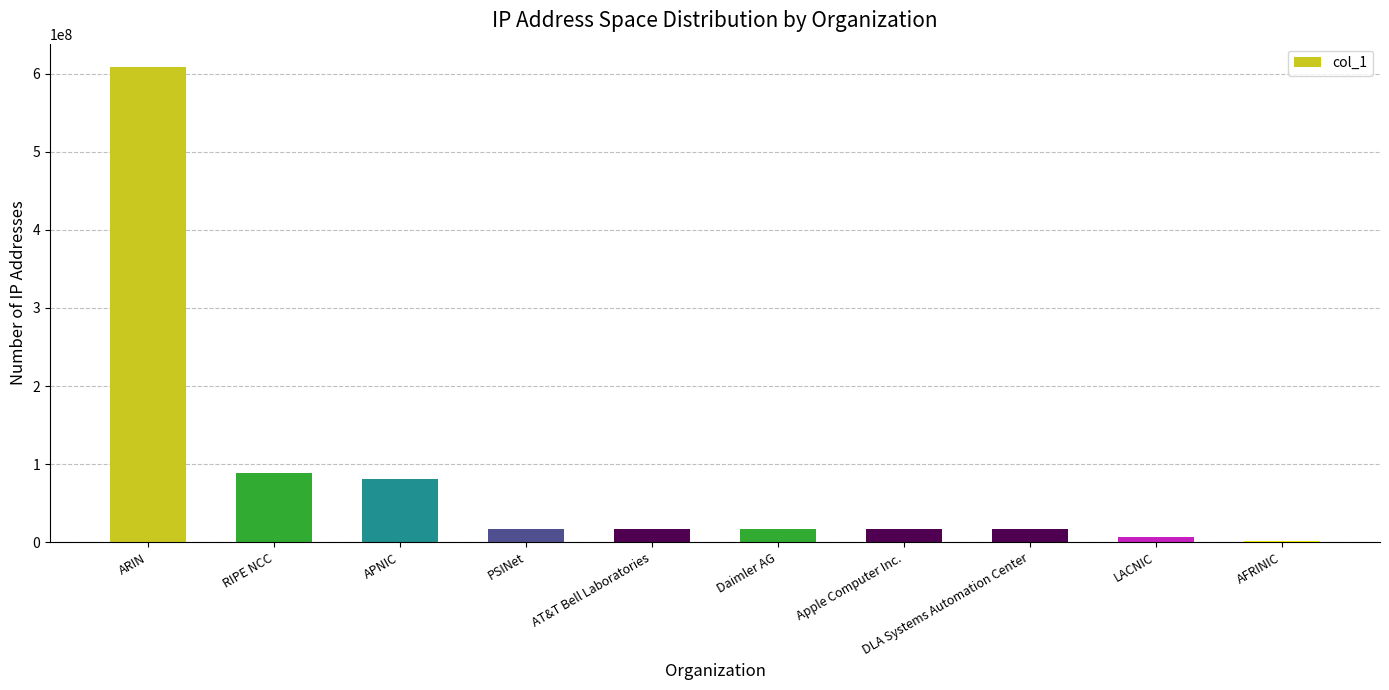

Where is the data nearest to the value 304960534?

RIPE NCC